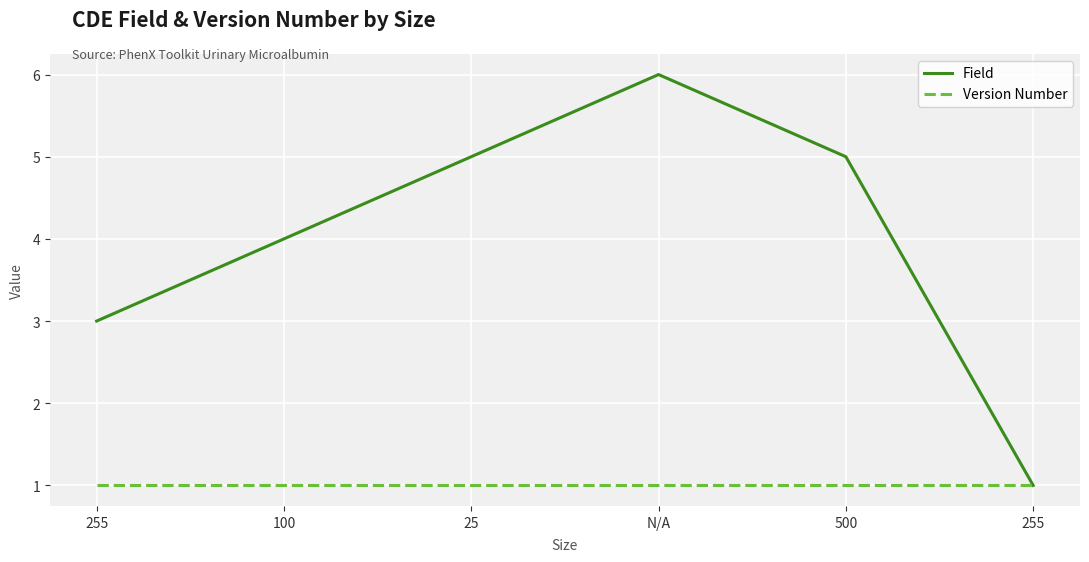

How many lines are shown in the chart?

2